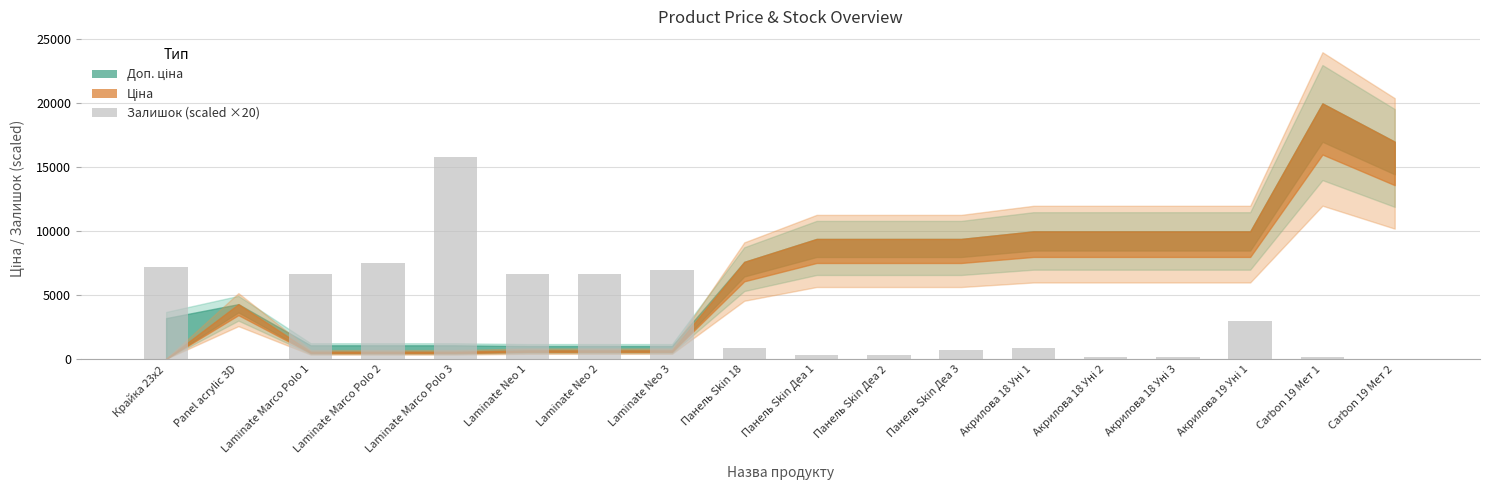

How many distinct data groups are displayed?

1